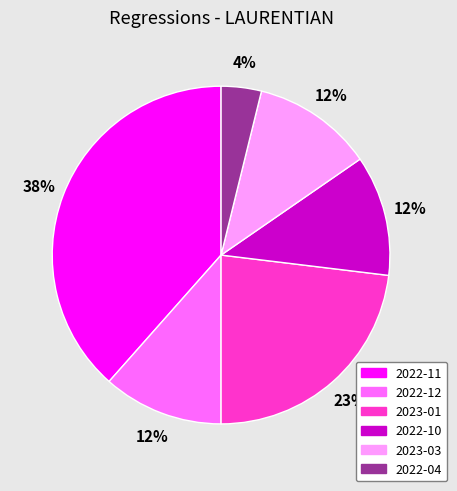

Is there a majority slice in this chart?

No